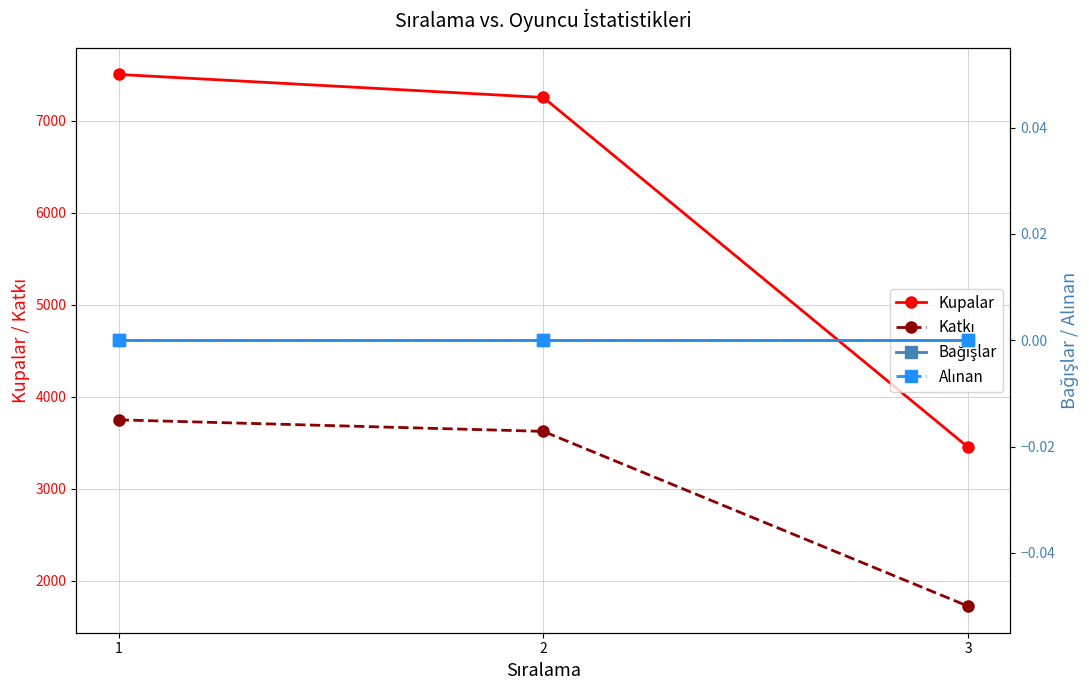

Which series has the largest total across all categories?

Kupalar